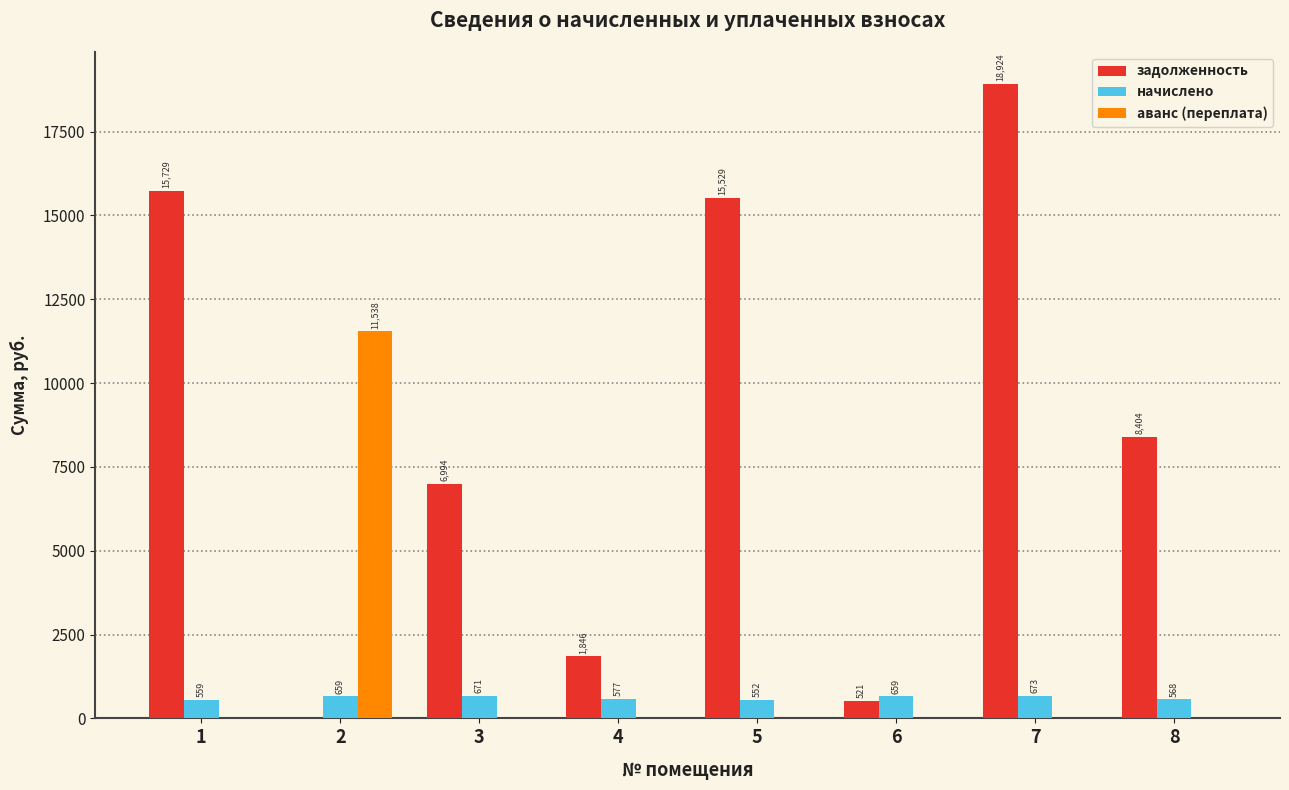

How many groups of bars are there?

8